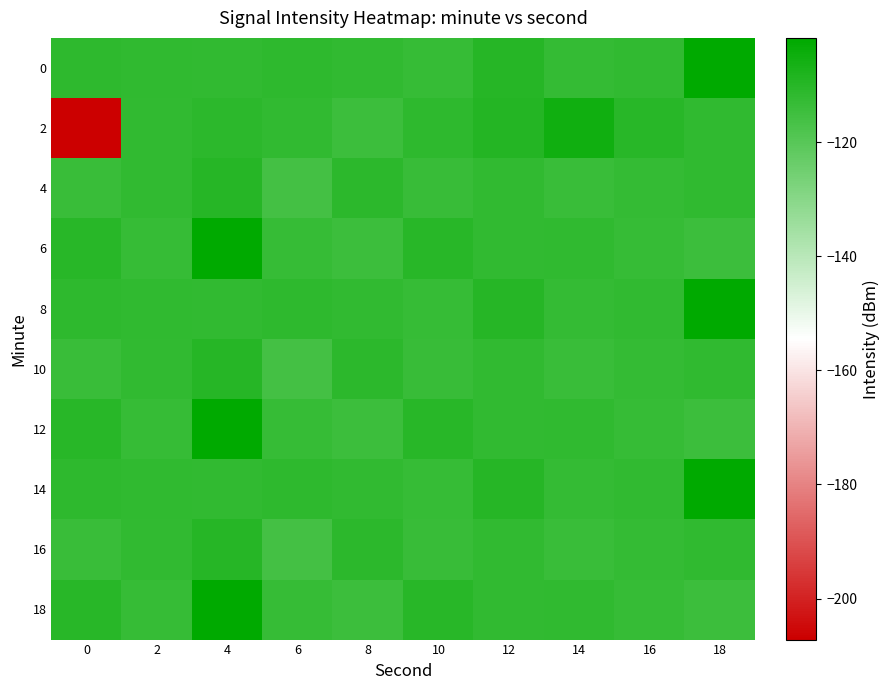

List the series in order of their peak value, lowest first.

4, 10, 16, 2, 0, 8, 14, 6, 12, 18